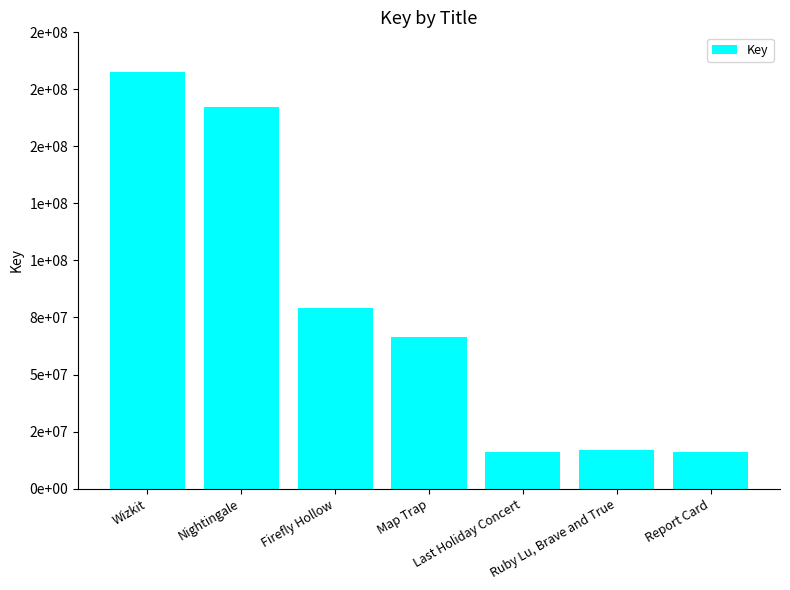

Does the chart contain any negative values?

No